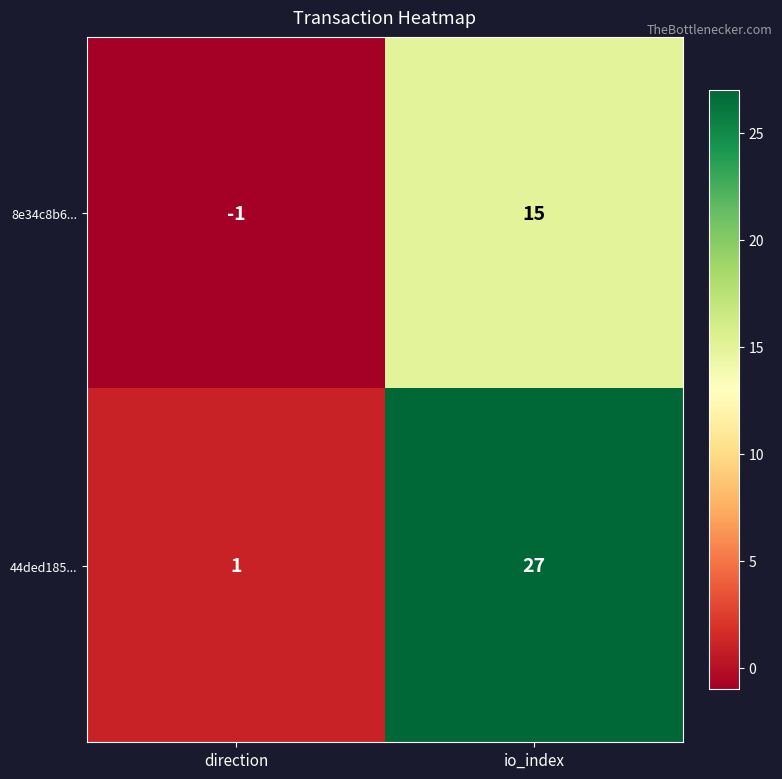

Rank the series at io_index from highest to lowest value.

44ded185..., 8e34c8b6...